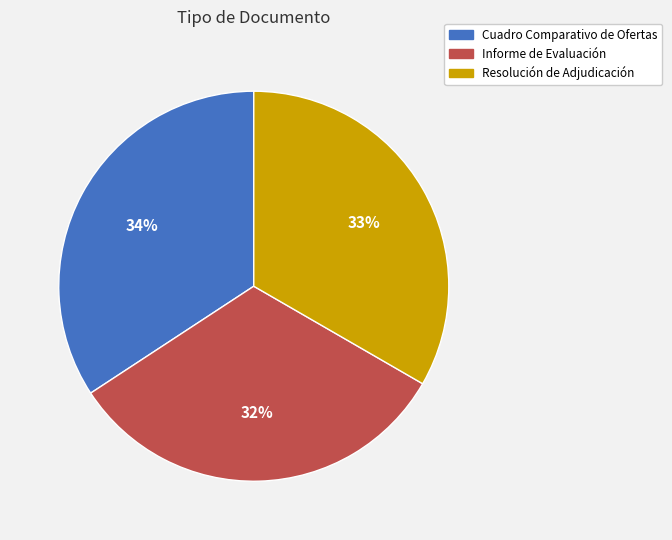

Is there a majority slice in this chart?

No